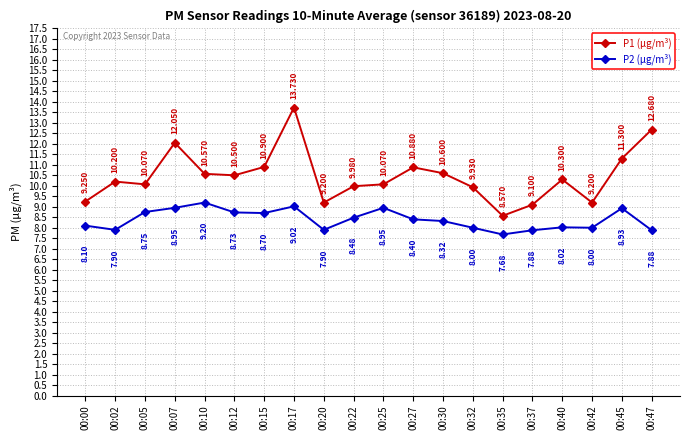

List the series in order of their peak value, highest first.

P1 (μg/m³), P2 (μg/m³)